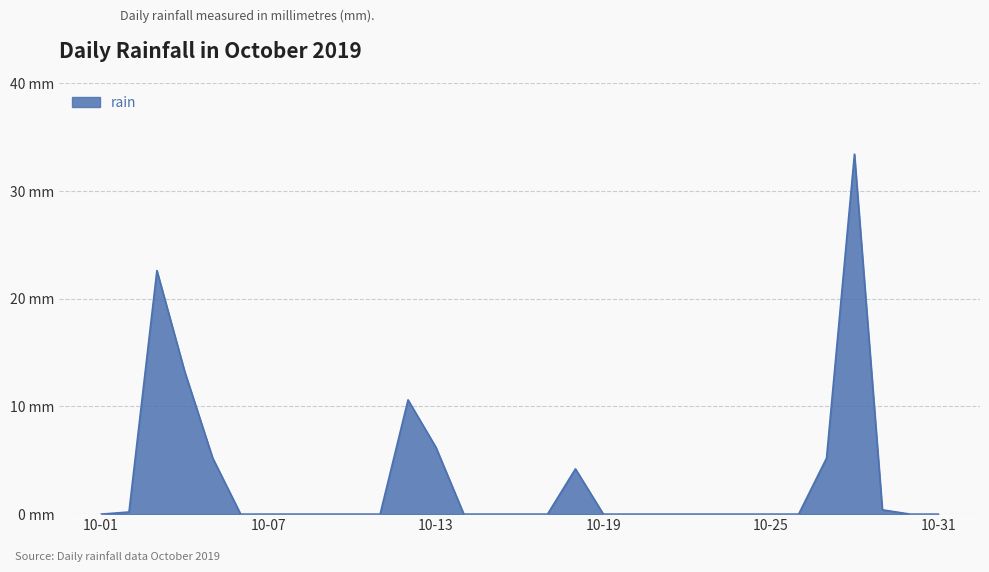

Is this an area chart (filled region under the line)?

Yes